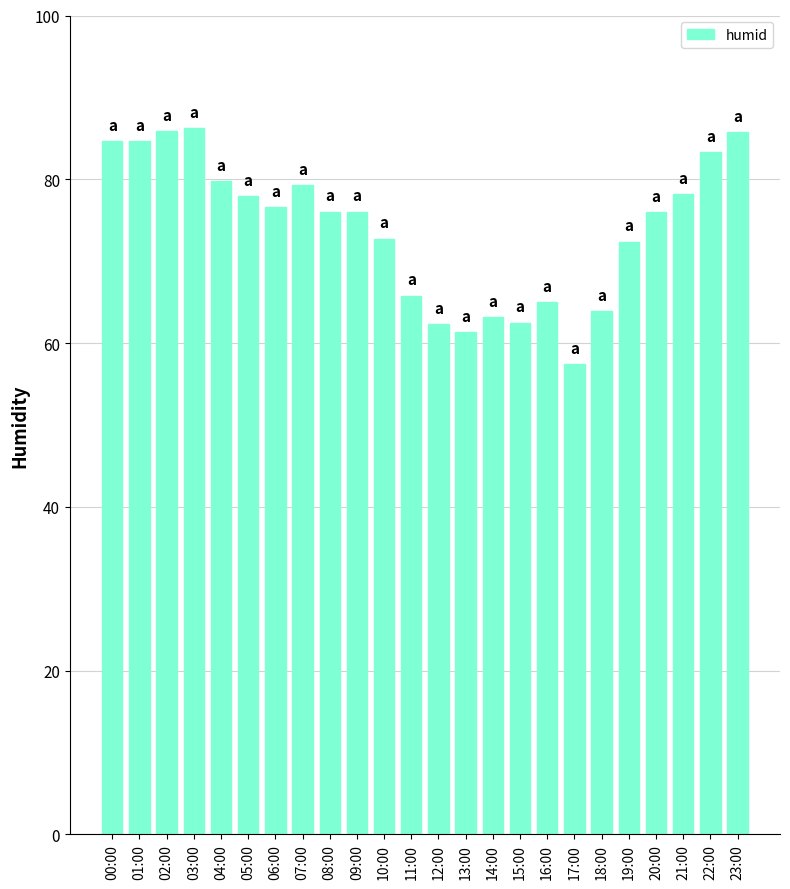

Which label corresponds to the smallest value in the chart?

17:00